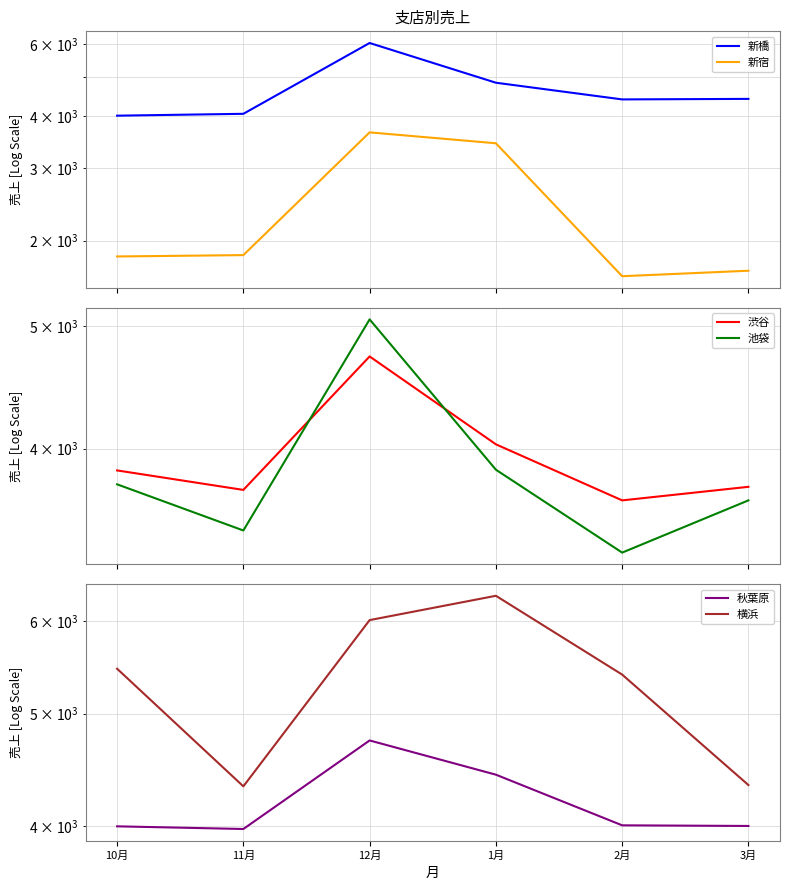

Where is the first local maximum for 渋谷?

12月